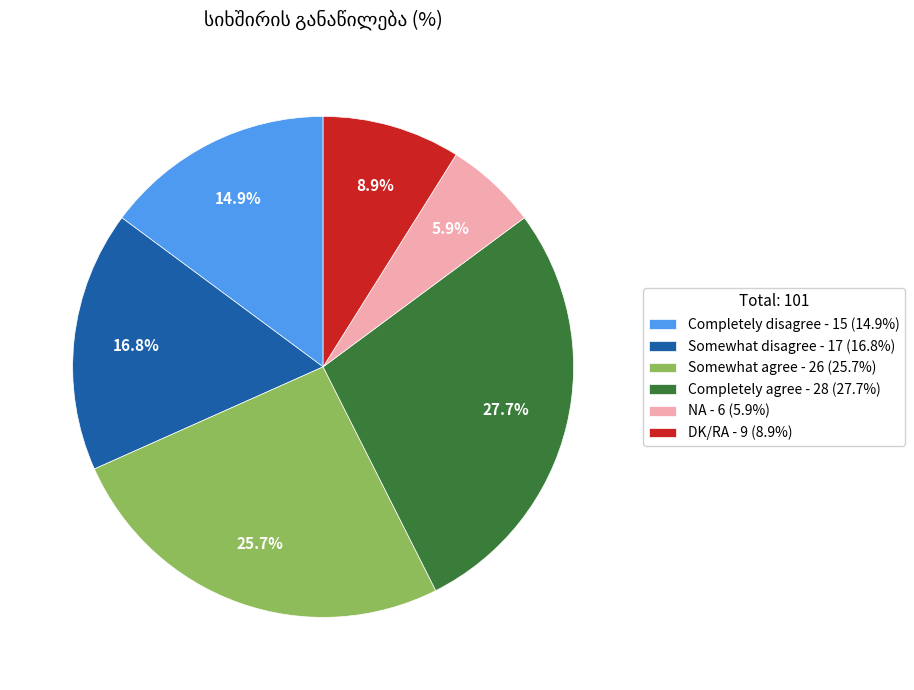

Does Somewhat agree account for over 50% of the chart?

No